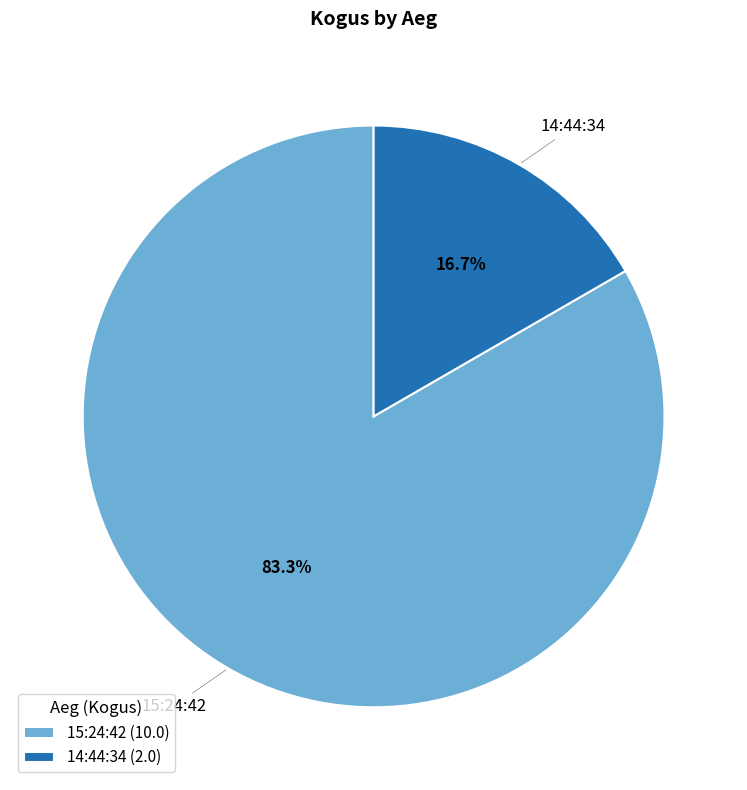

Do 14:44:34 and 15:24:42 together represent more than half of the pie?

Yes